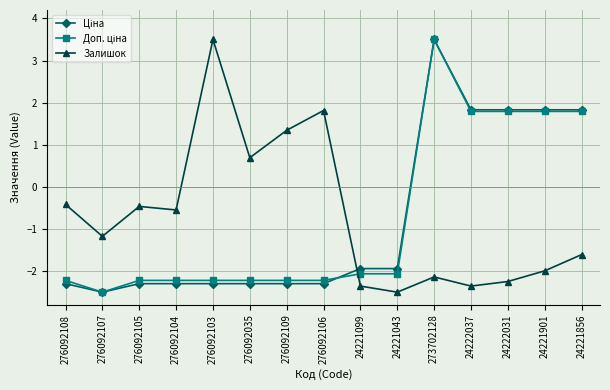

What is the highest value of the Залишок series?

3.5